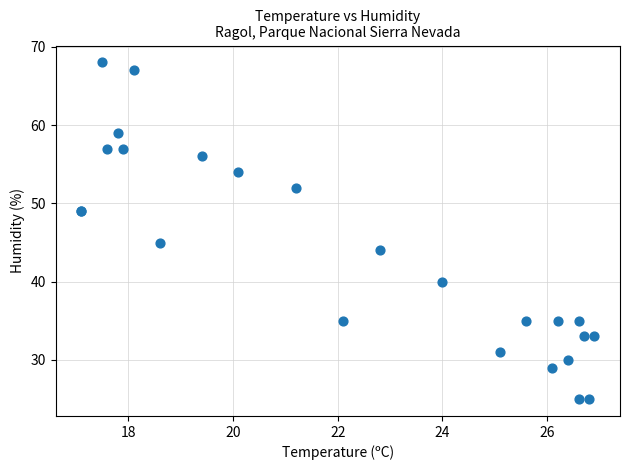

What Y value in the scatter plot is closest to 46?

45